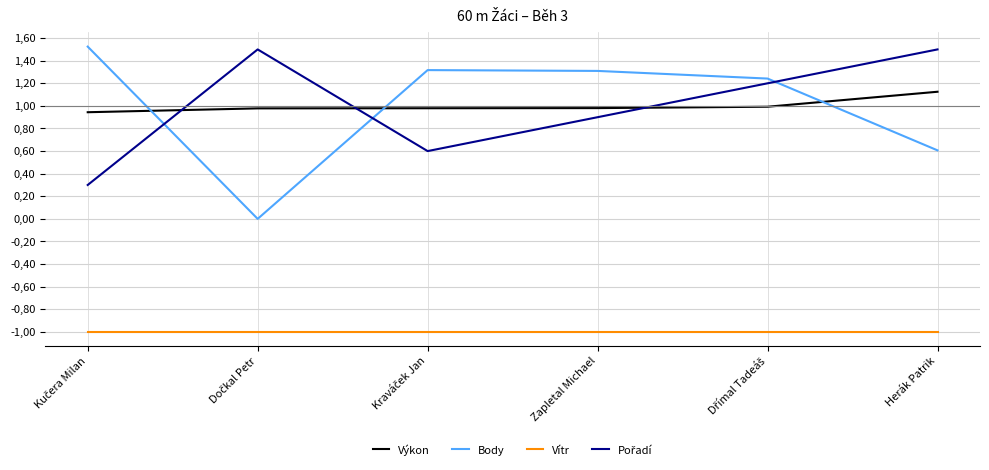

Does the chart display data point markers on the line(s)?

No